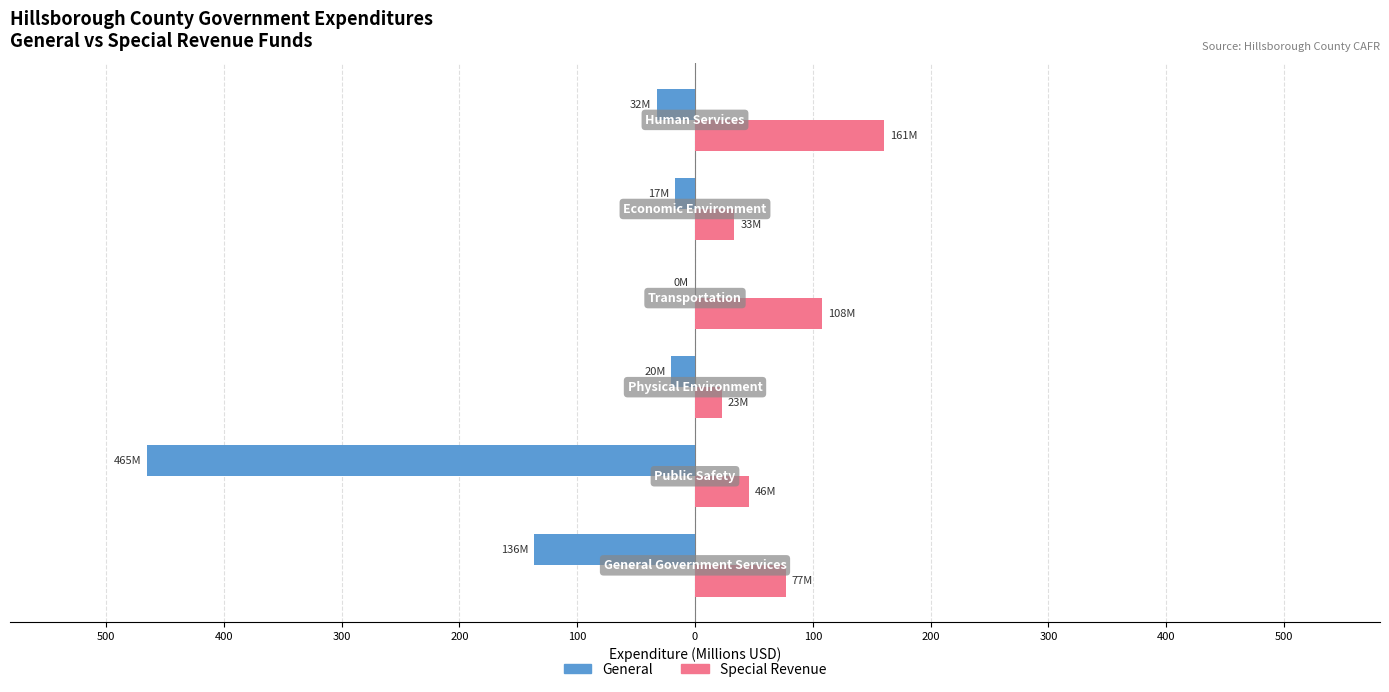

What is the sum of all Special Revenue values?

447.4